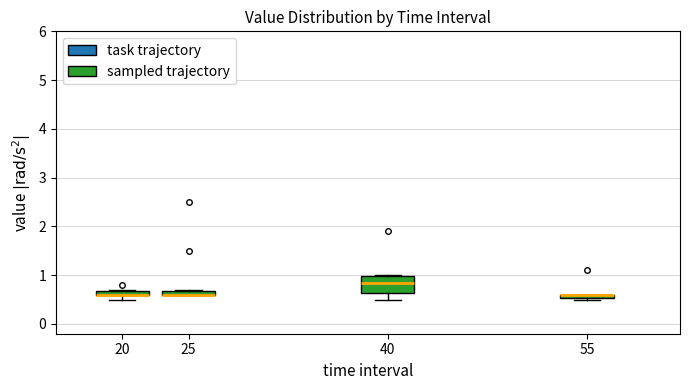

Comparing the boxes themselves (not the whiskers), which one is the tallest?

40